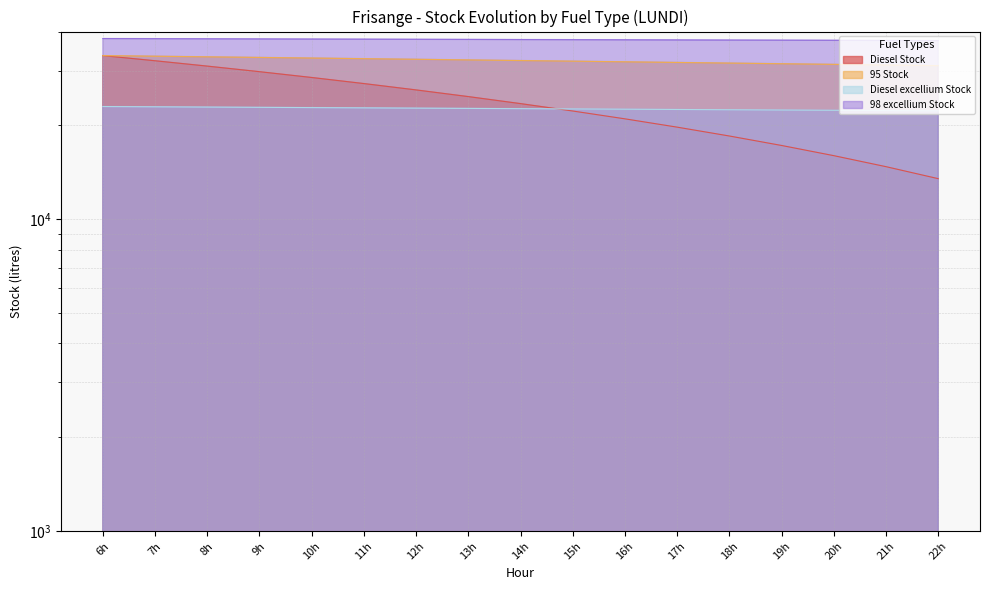

How many lines are shown in the chart?

4